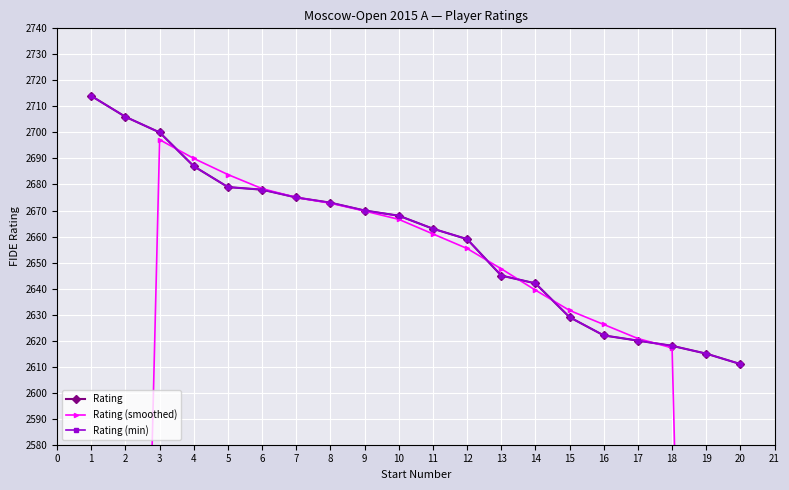

Is the value of Rating (min) at 11 greater than the value of Rating at 8?

No